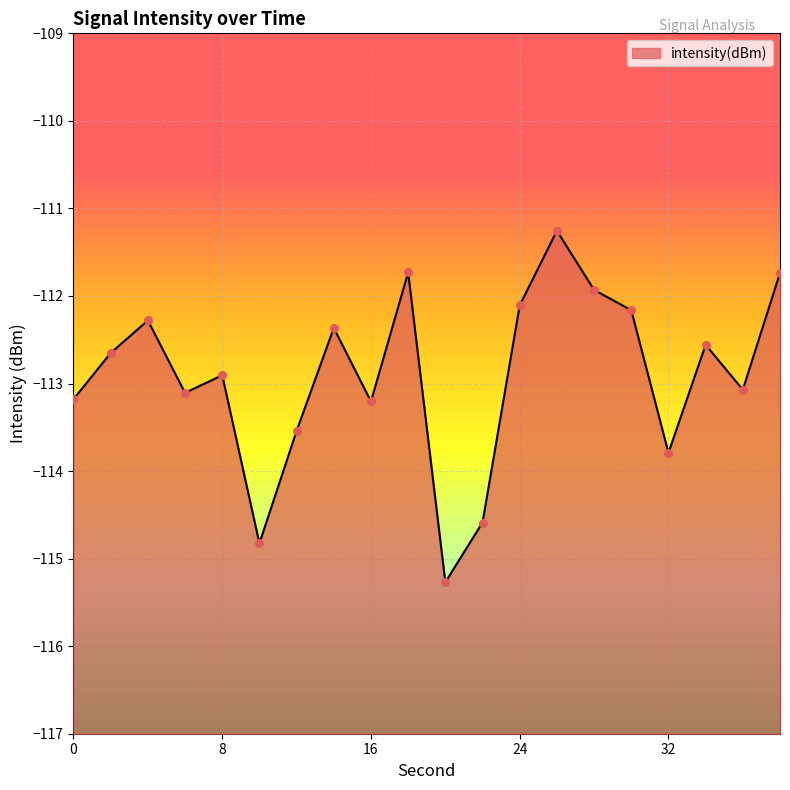

What is the change in value from 12 to 36?

+0.5